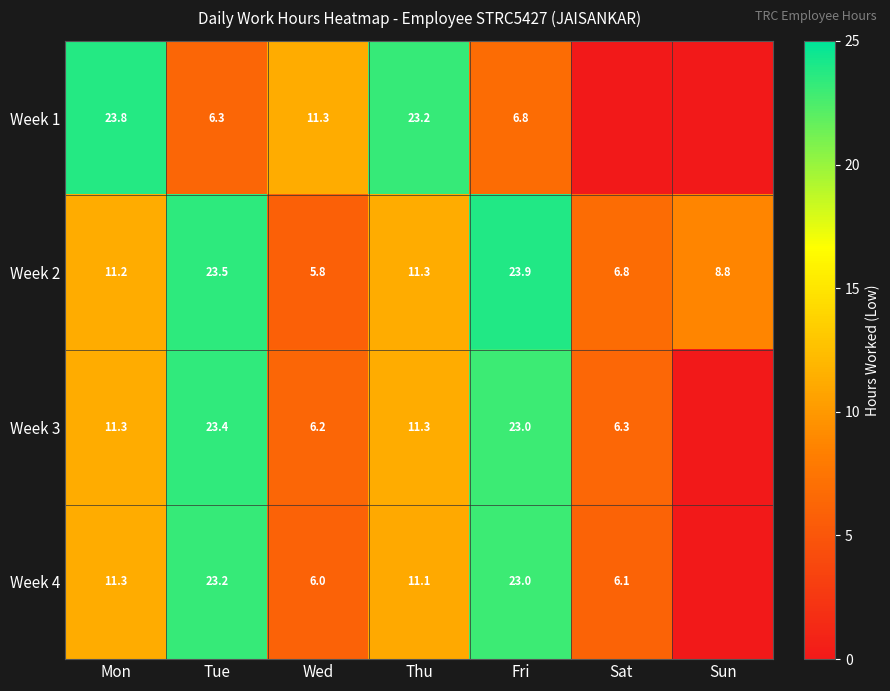

Where is Week 2 nearest to the value 14?

Thu